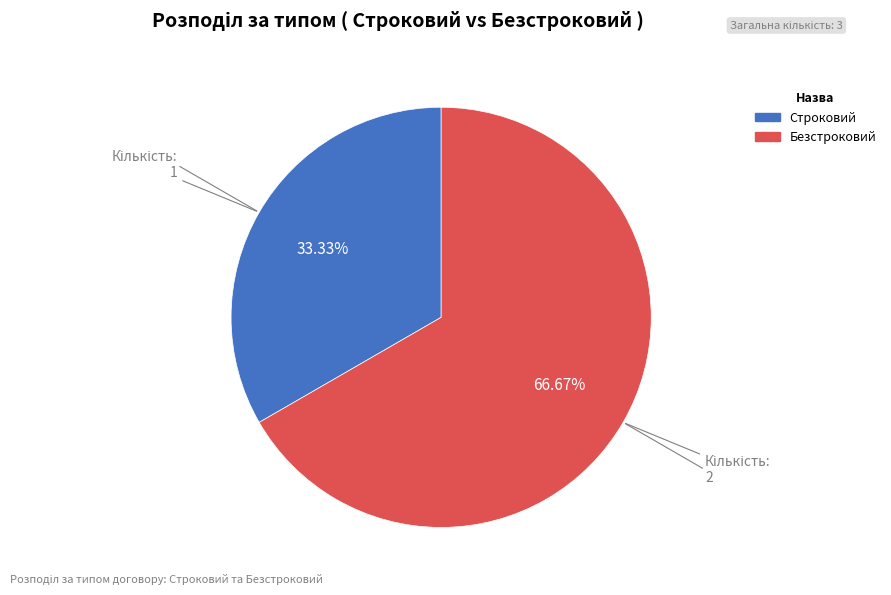

How many slices are in this pie chart?

2